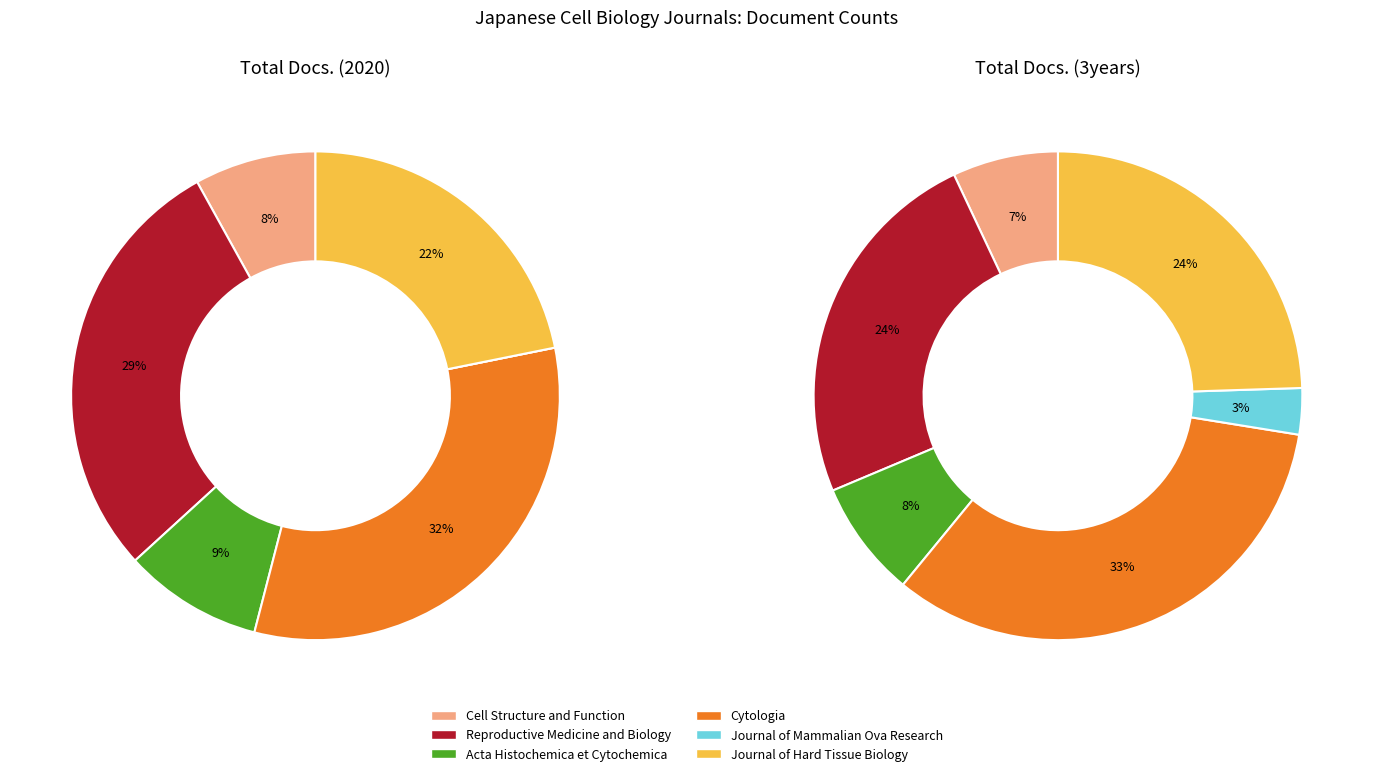

Which category has the smallest portion of the pie?

Journal of Mammalian Ova Research